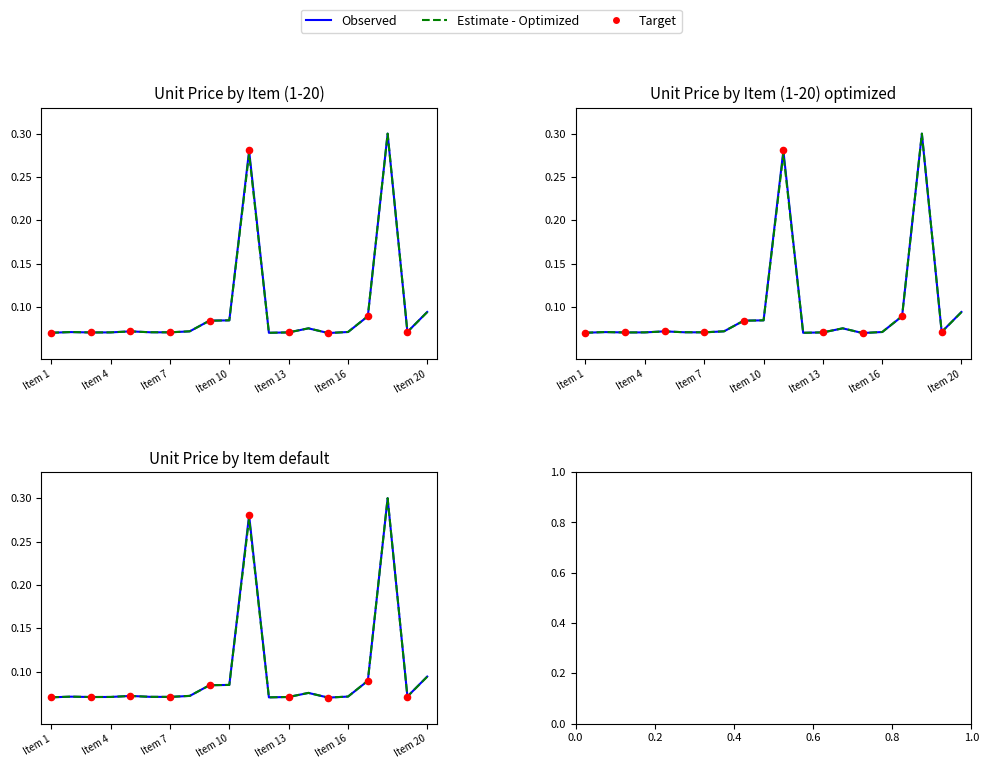

What is the total value across all series at 14?

0.2